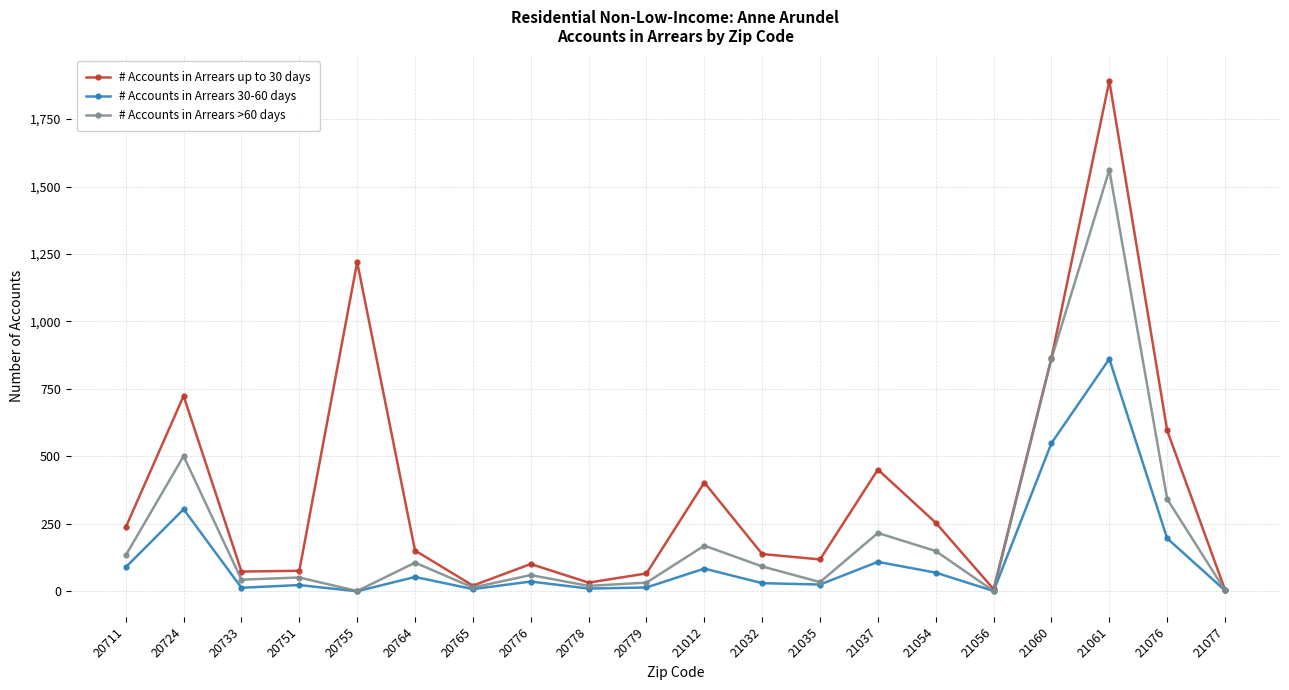

Which series changed the most between 21037 and 21054?

# Accounts in Arrears up to 30 days